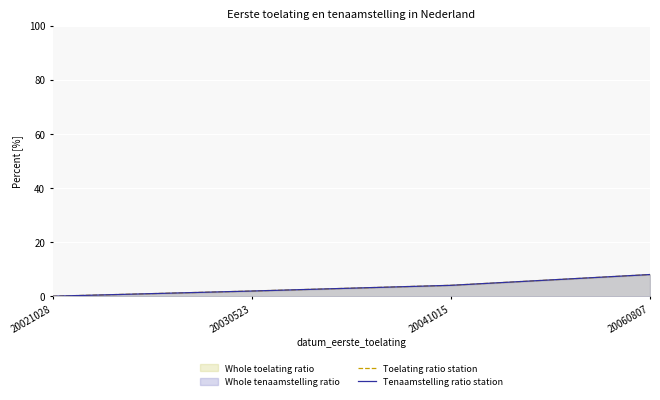

How many lines are shown in the chart?

2